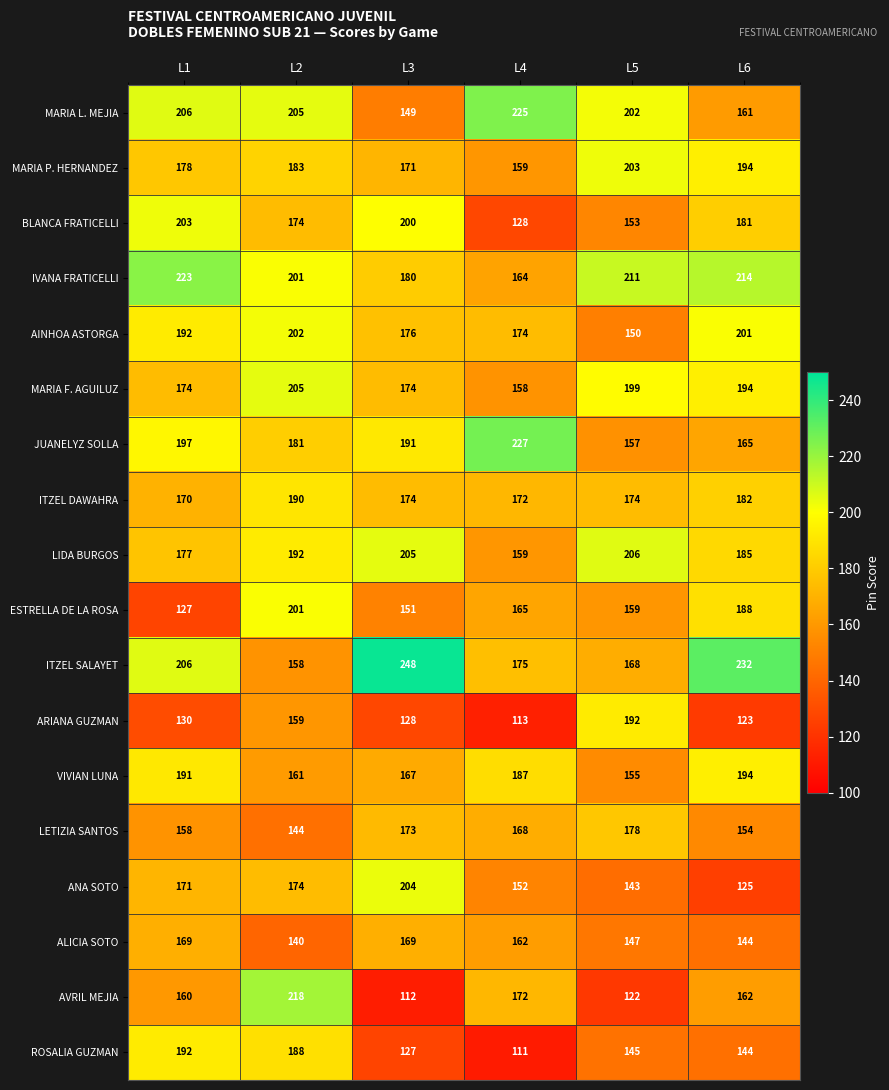

Which series changed the most between L3 and L5?

ITZEL SALAYET